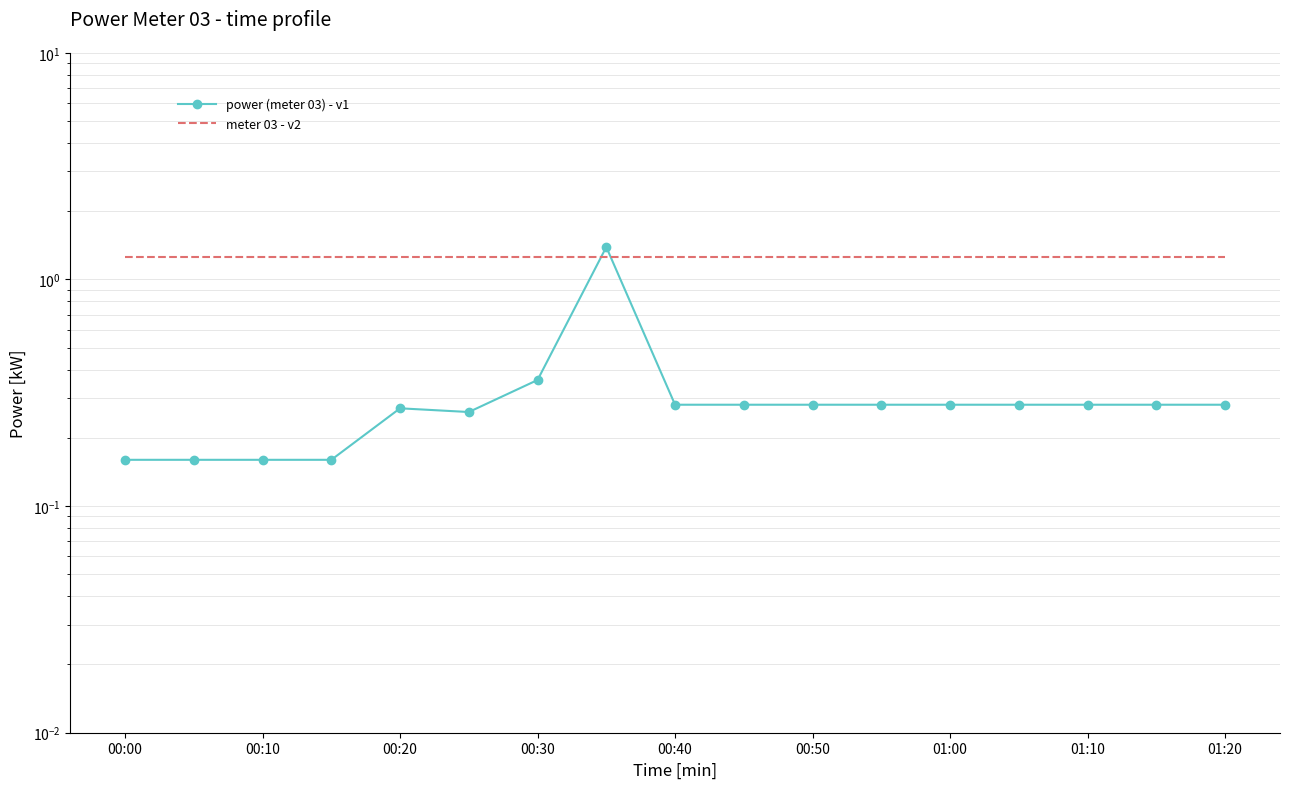

At which label is power (meter 03) - v1 closest to 0?

00:00